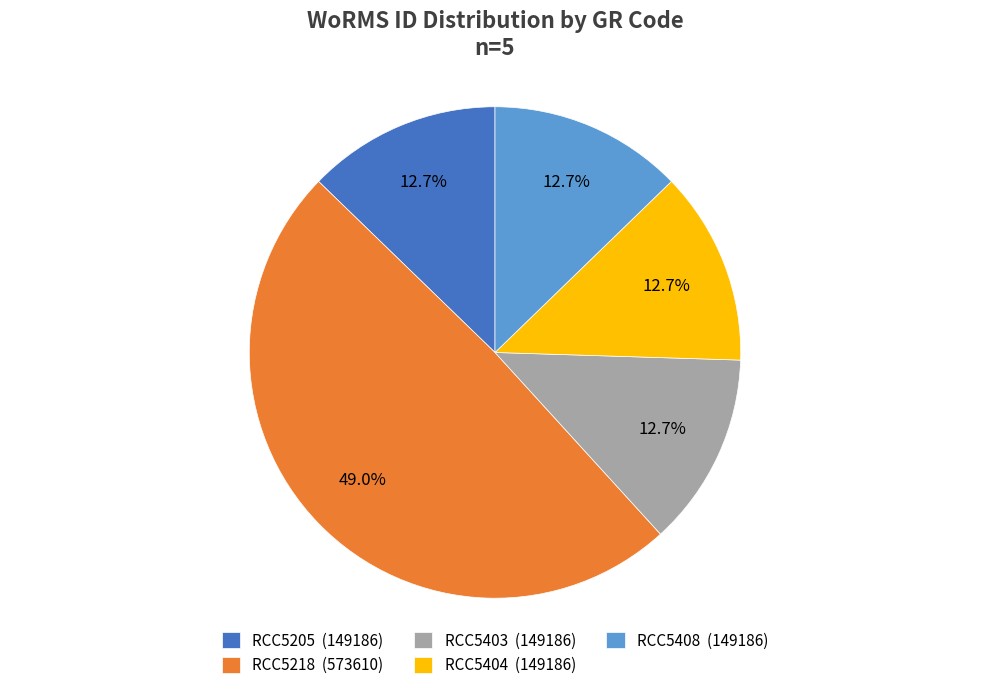

To the nearest percent, what portion does RCC5404 represent?

13%